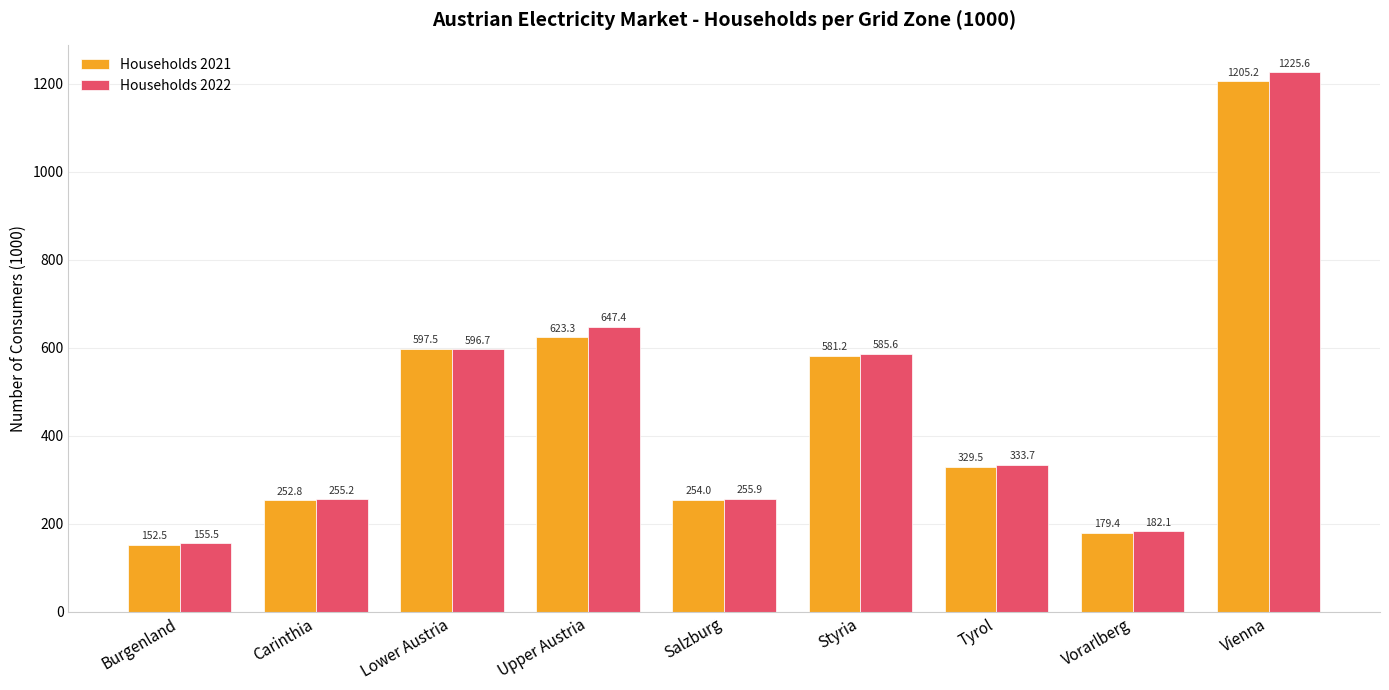

Is it true that Households 2021 equals 528.8 at Tyrol?

False